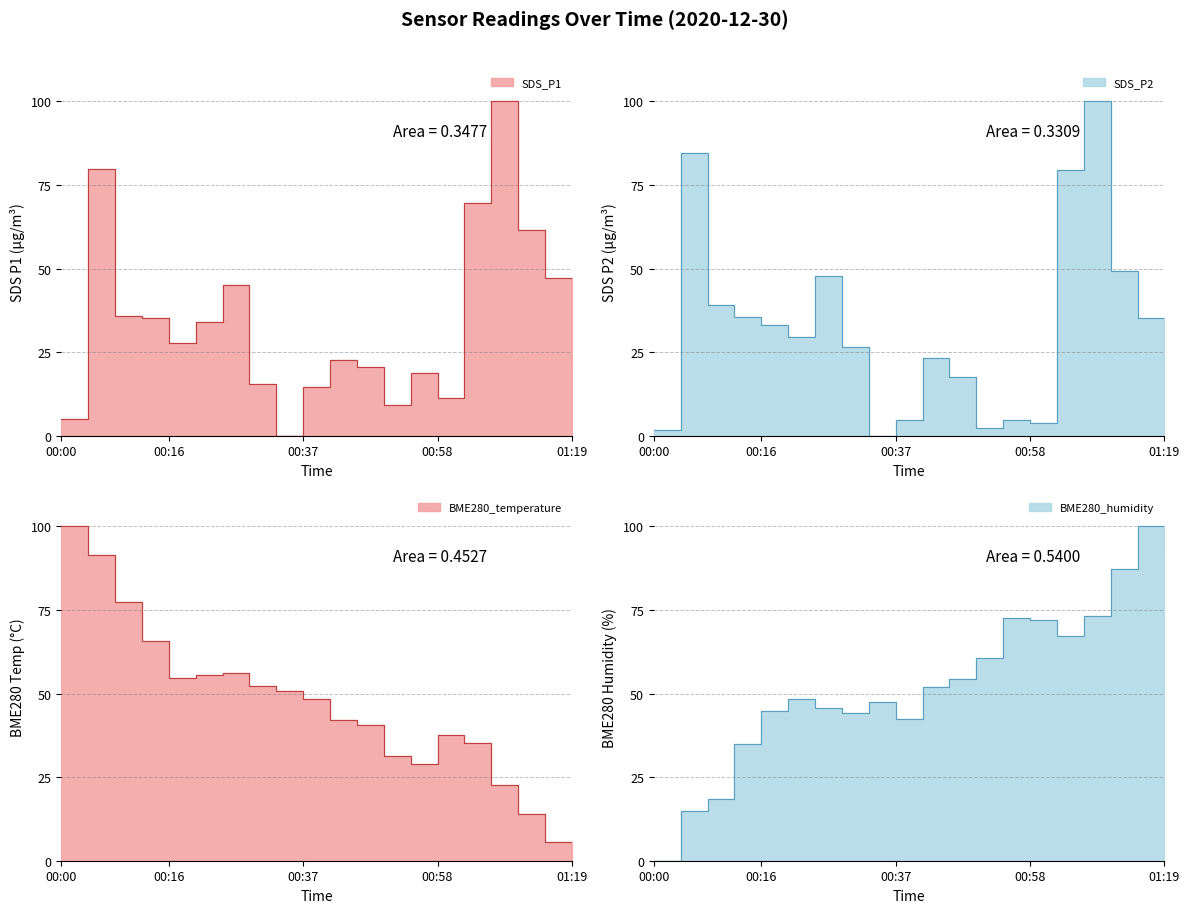

Does the chart have visible grid lines?

Yes